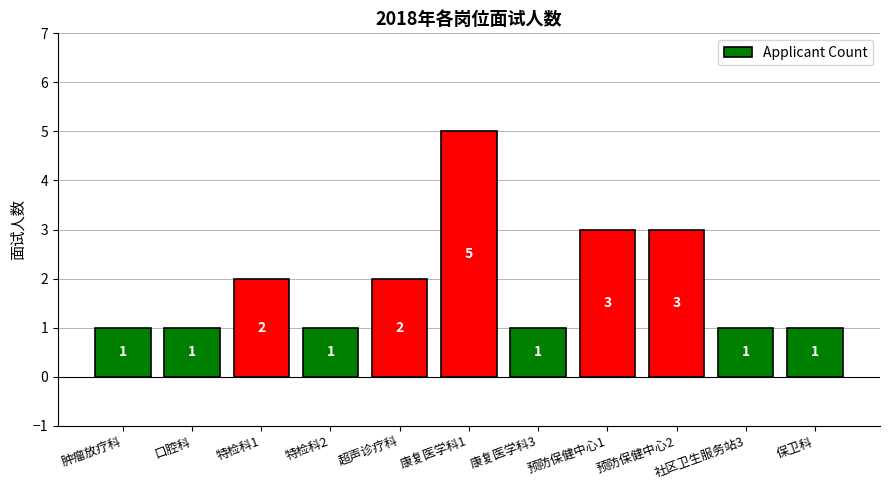

What is the smallest value displayed?

1